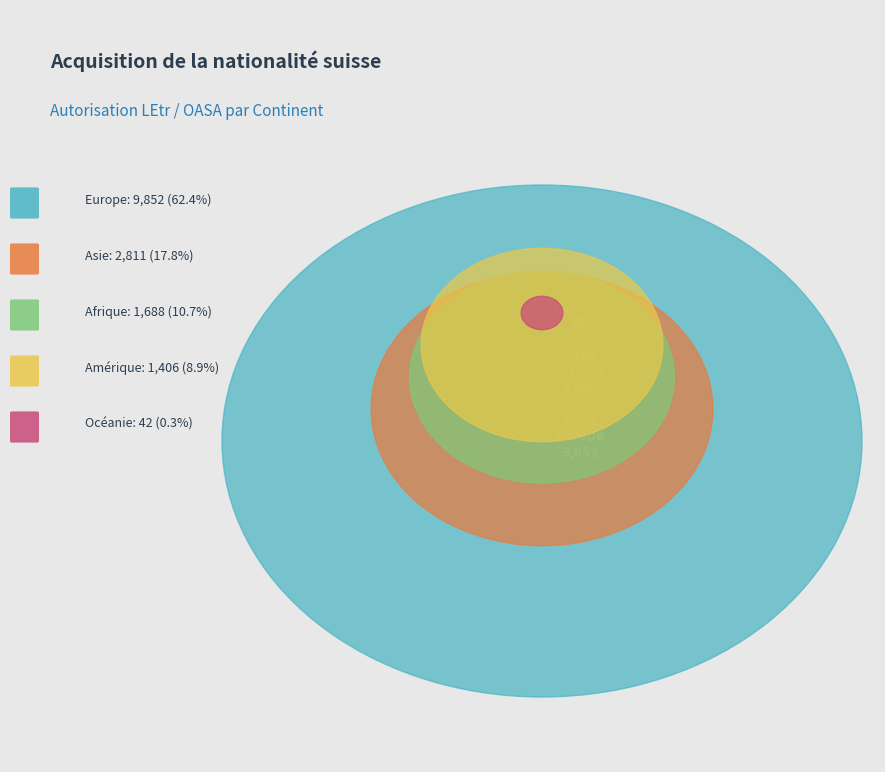

To the nearest percent, what is the average slice percentage?

20%